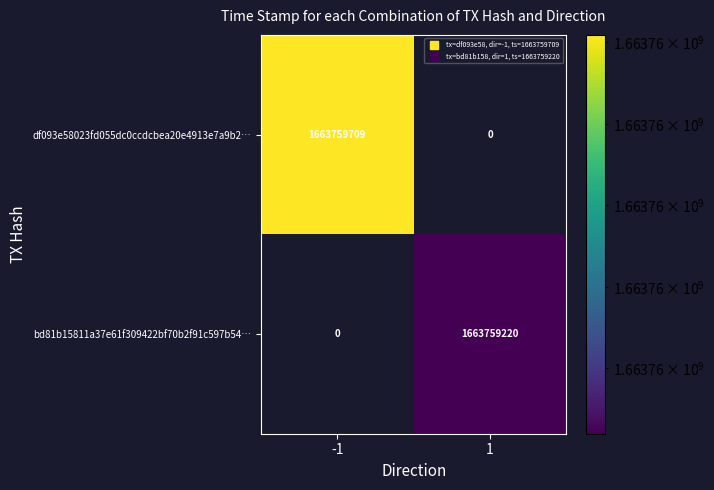

How many data points in bd81b15811a37e61f309422bf70b2f91c597b54 are less than 1663759220?

1